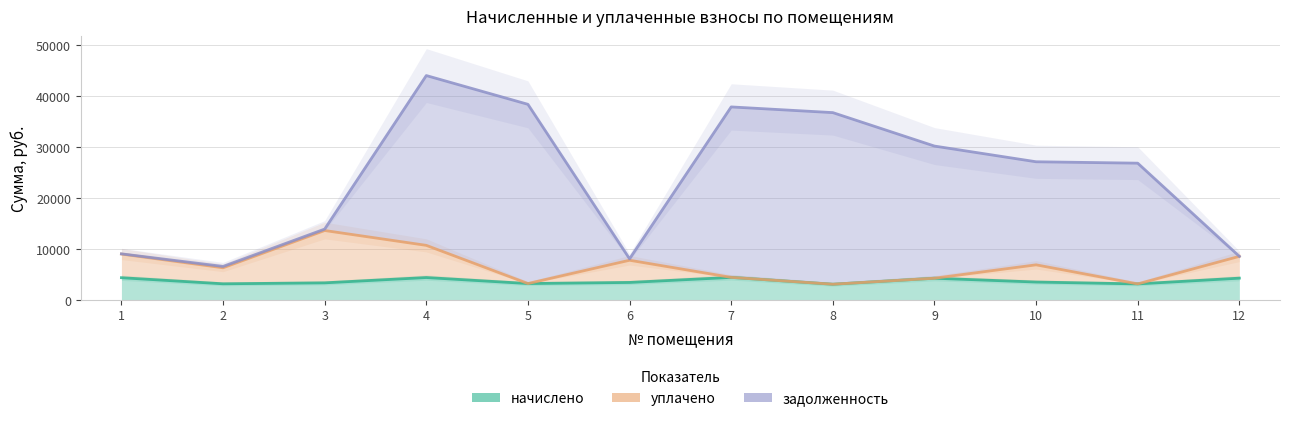

What is the value of the начислено point at the 8th from the left?

3078.5